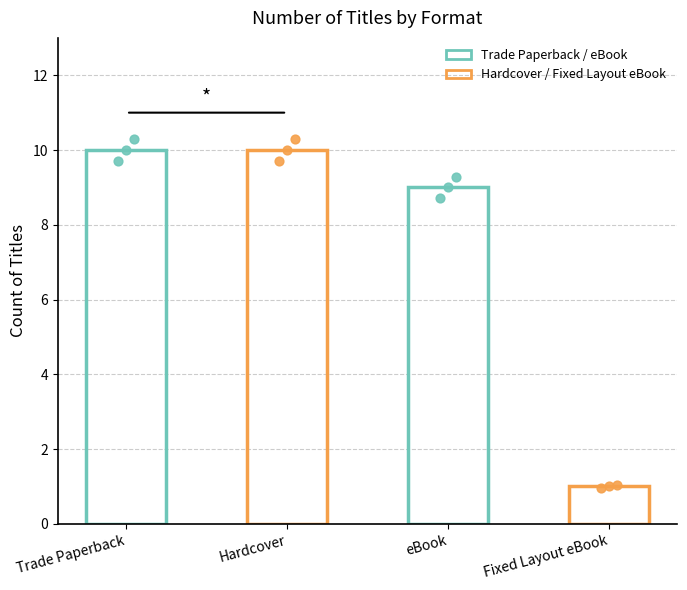

Approximately how many times larger is the value at Hardcover compared to Trade Paperback?

1.0